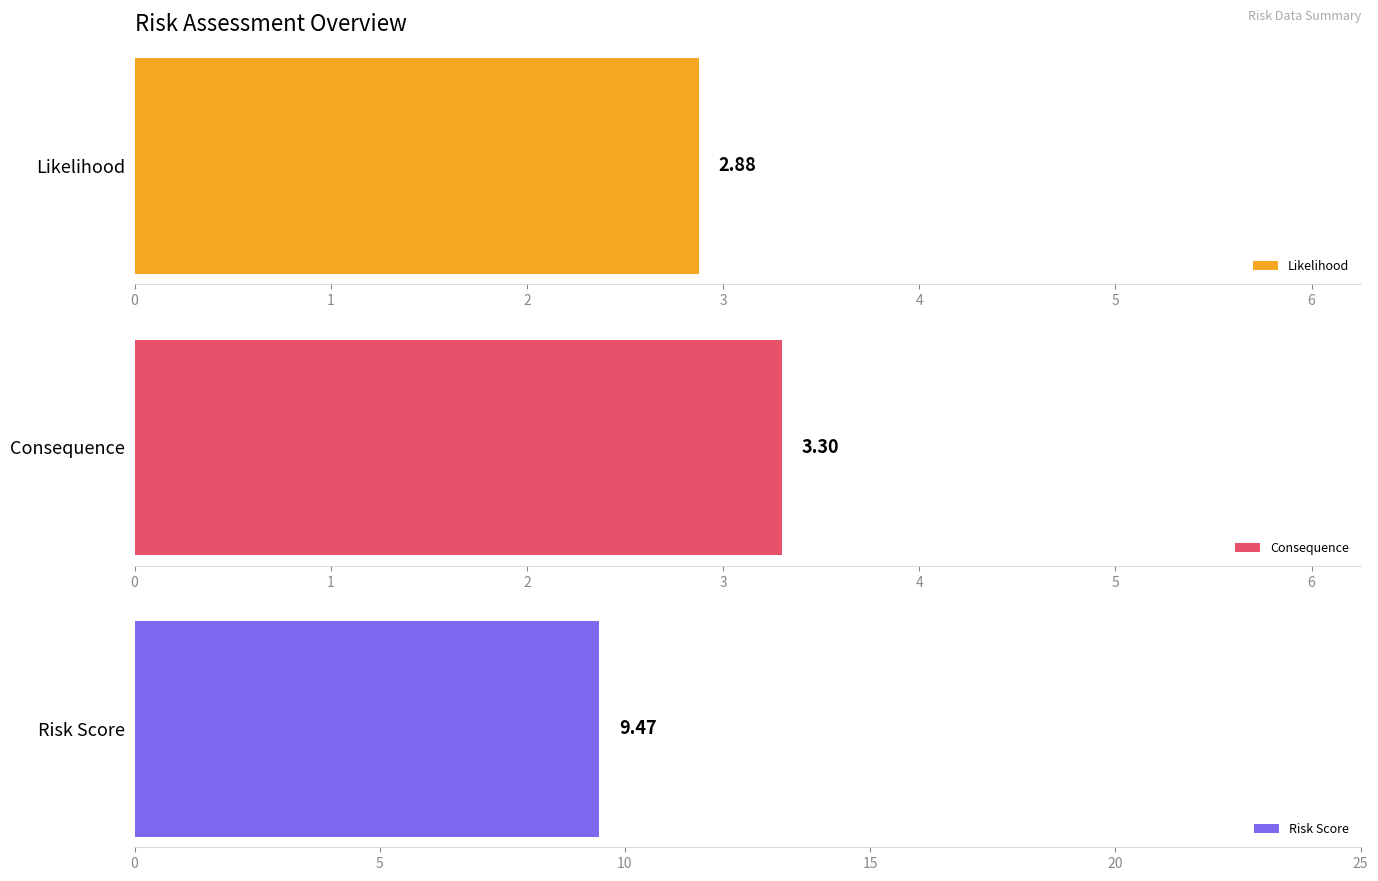

What is the spread (max minus min) of values at 2?

6